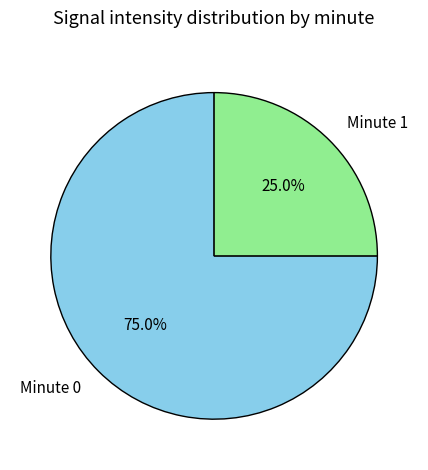

Is there a majority slice in this chart?

Yes